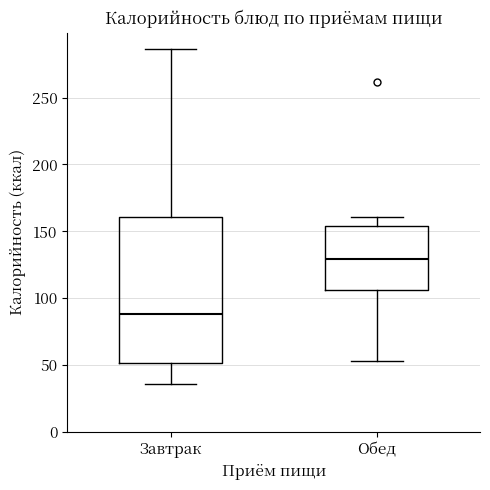

Which box's median line is the highest?

Обед